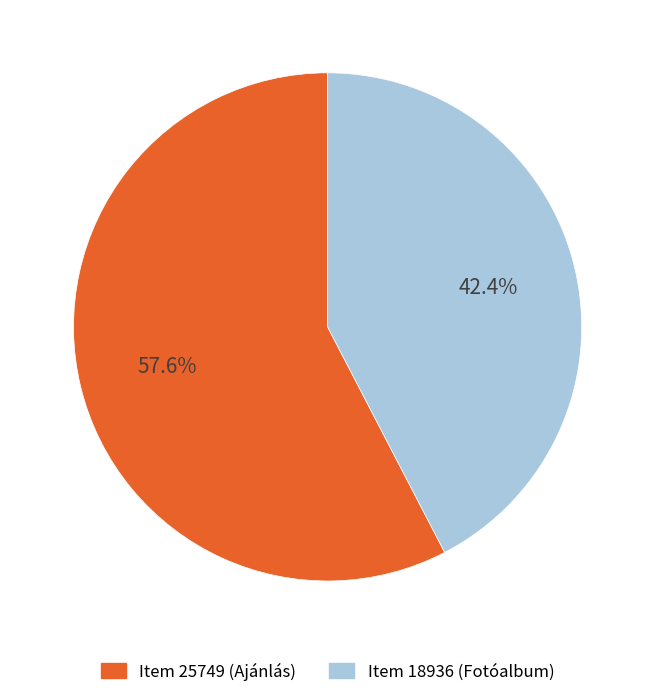

To the nearest percent, what is the difference between the largest and smallest slice percentages?

15%